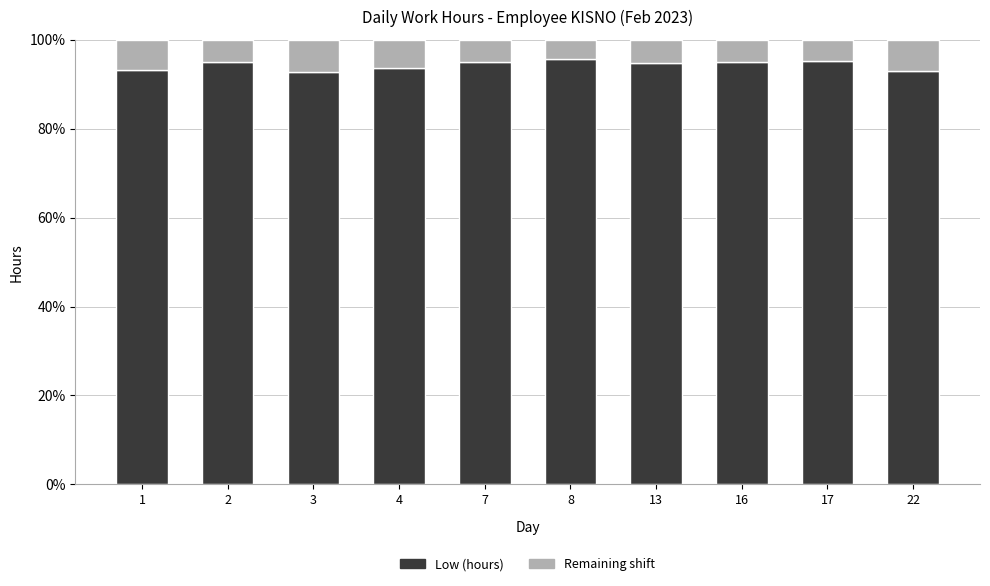

What is the total value across all series at 22?

100.0